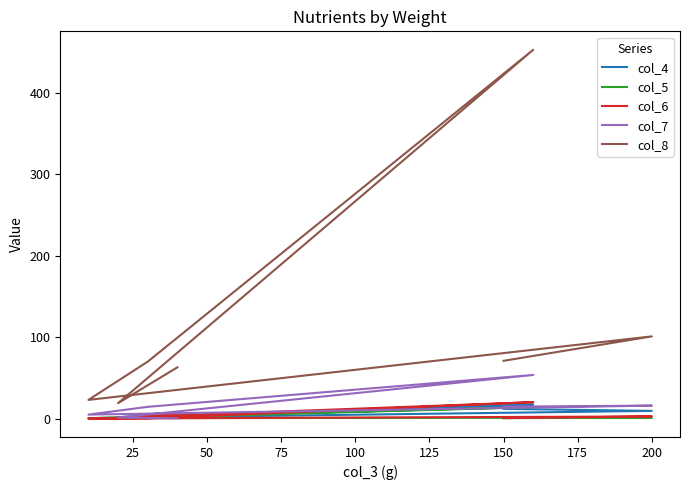

What is the value of the col_6 point at the 3rd from the left?

20.2